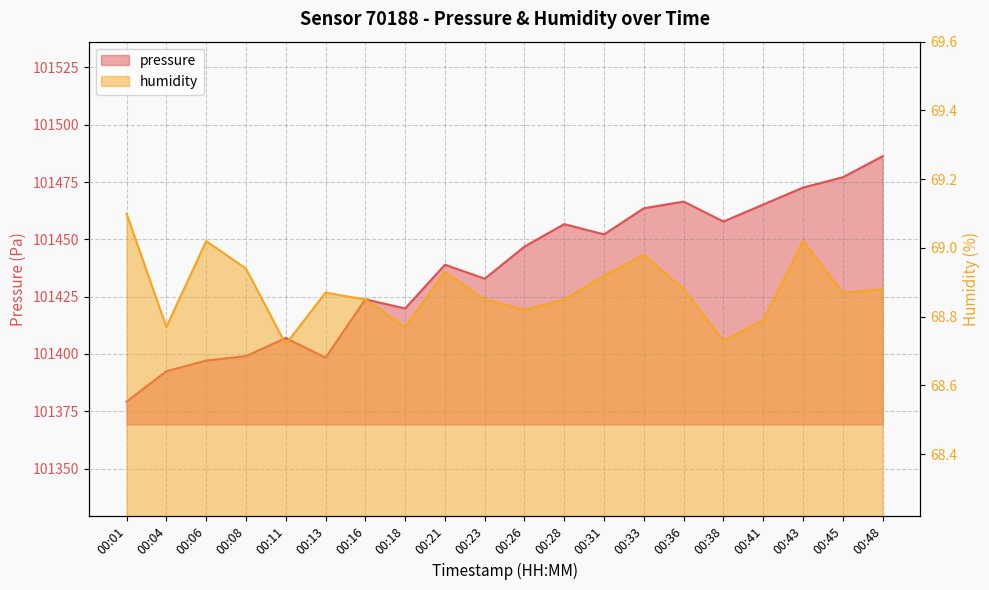

At 00:11, list the series in order from largest to smallest.

pressure, humidity